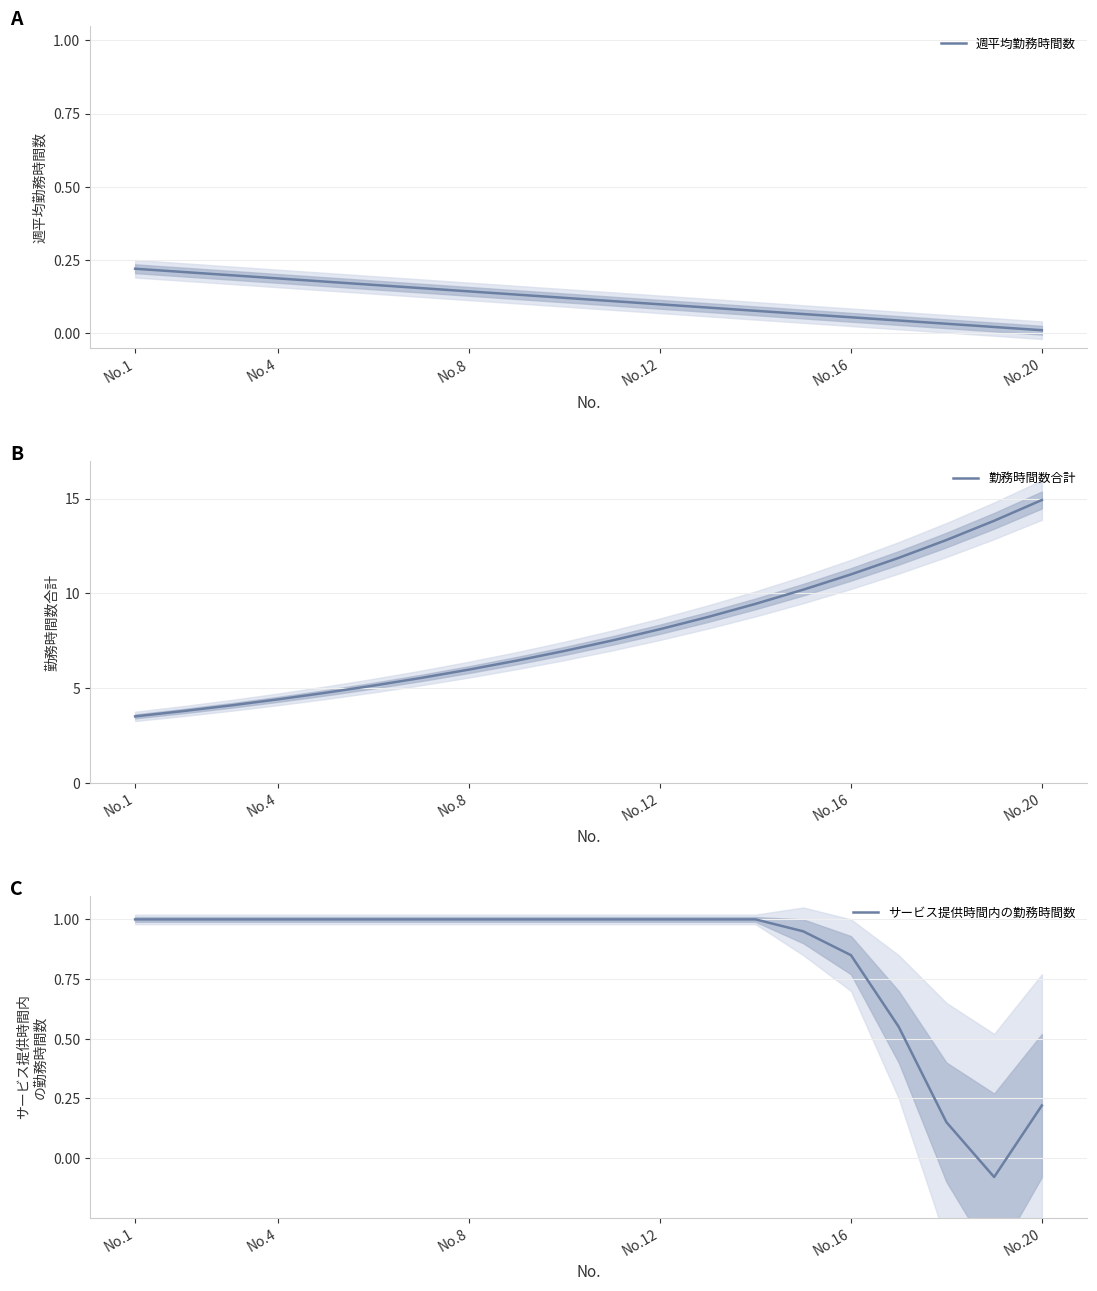

At which label does 勤務時間数合計 reach its peak?

No.20